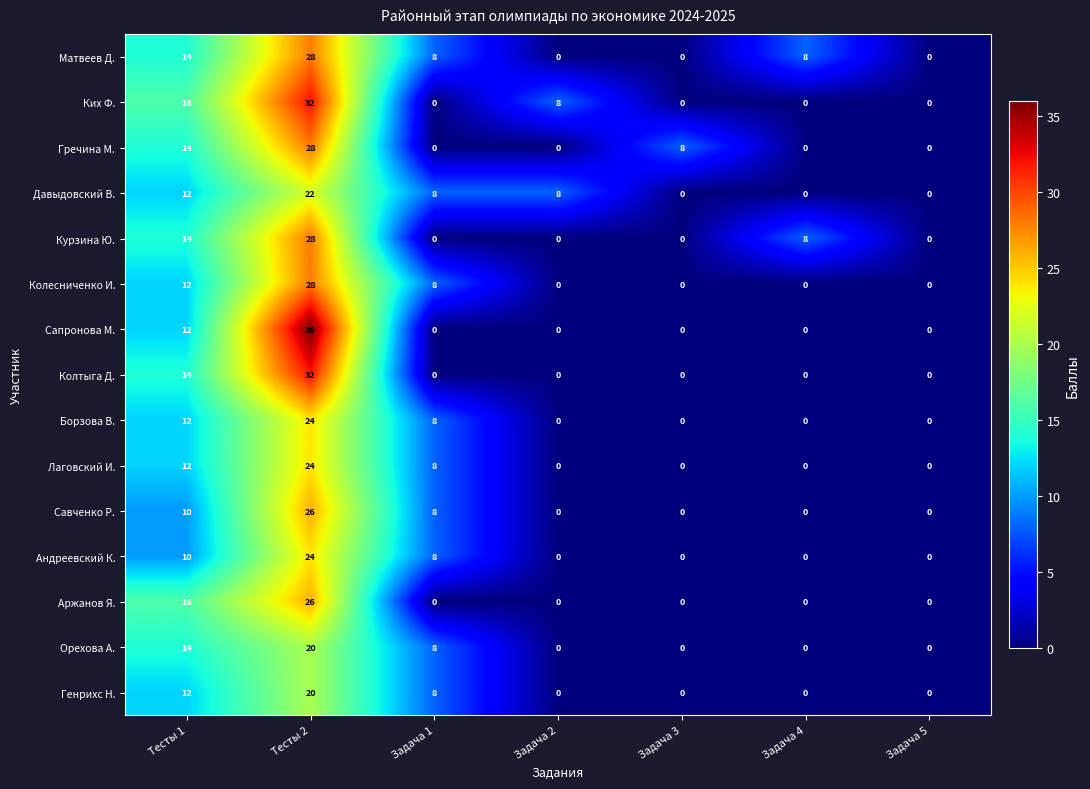

Count the Курзина Ю. values in the range 0 to 14.

6